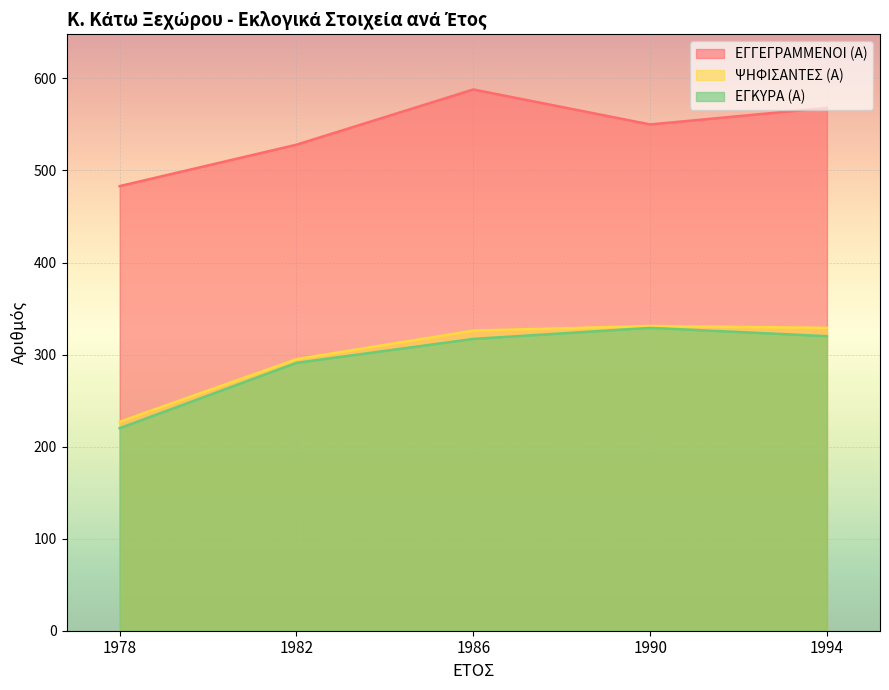

Reading right to left, list all the values displayed in this chart.

ΕΓΓΕΓΡΑΜΜΕΝΟΙ (Α): 568	550	588	528	483
ΨΗΦΙΣΑΝΤΕΣ (Α): 329	331	326	295	227
ΕΓΚΥΡΑ (Α): 320	329	317	291	220